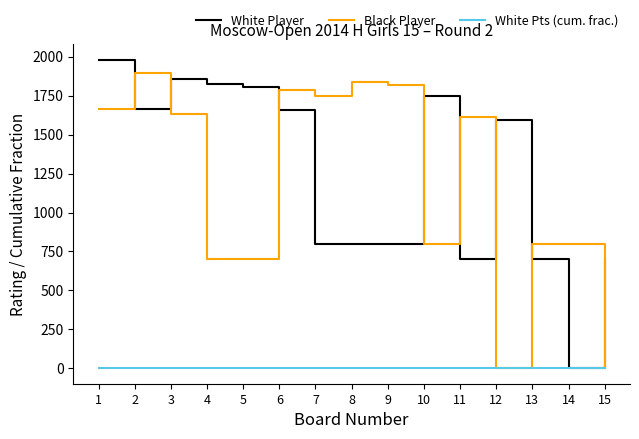

Which series changed the most between 3 and 11?

White Player